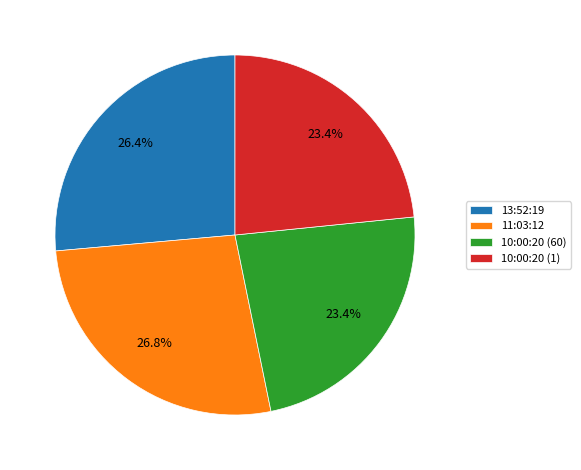

How many slices are in this pie chart?

4